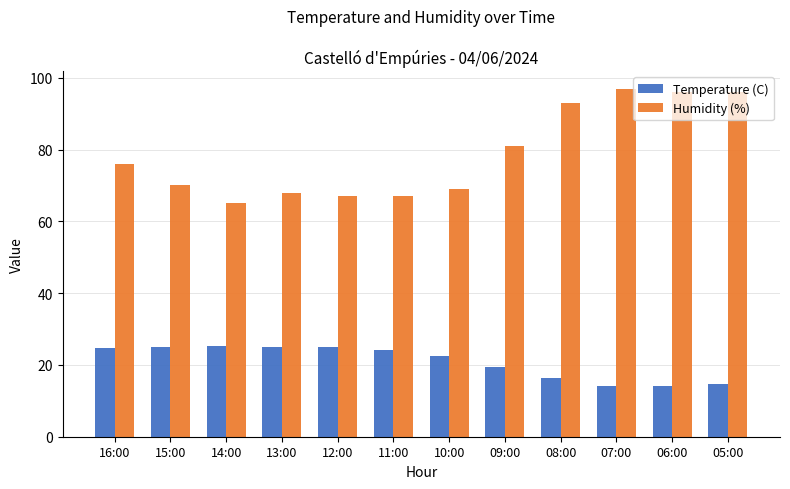

What is the approximate value of Humidity (%) at 08:00?

93.0